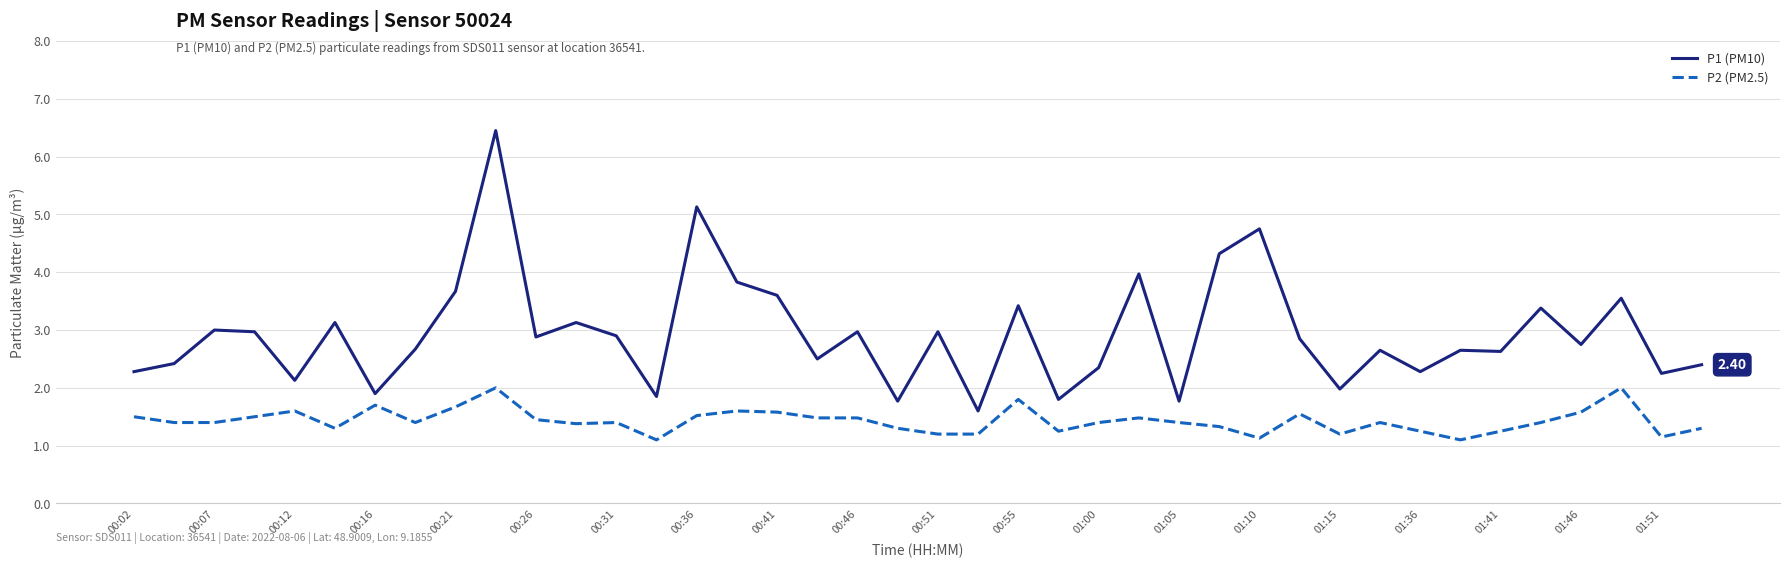

Which series has the widest spread of values?

P1 (PM10)